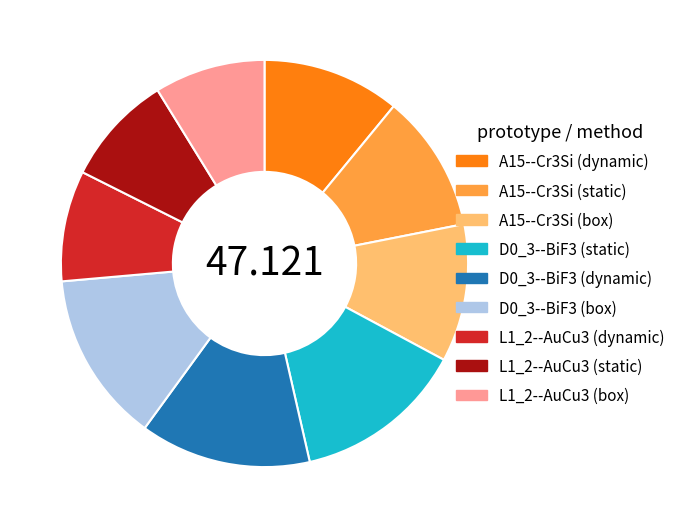

Do L1_2--AuCu3 (static) and D0_3--BiF3 (static) together represent more than half of the pie?

No